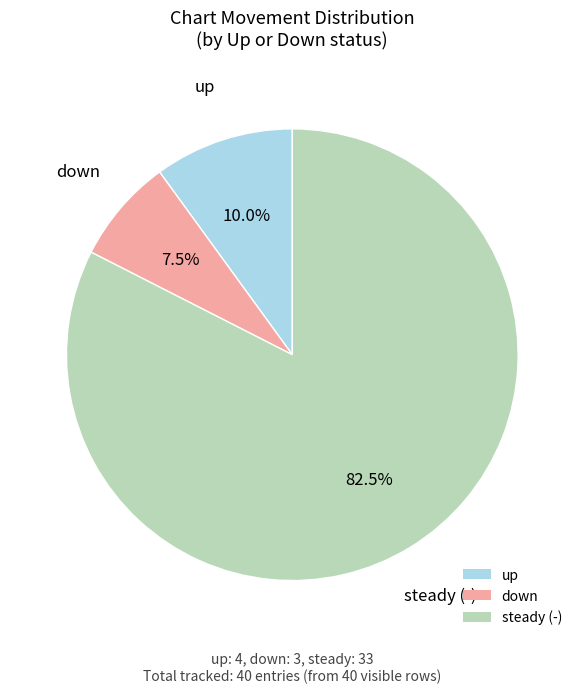

Approximately how many times larger is the value at up compared to down?

1.3